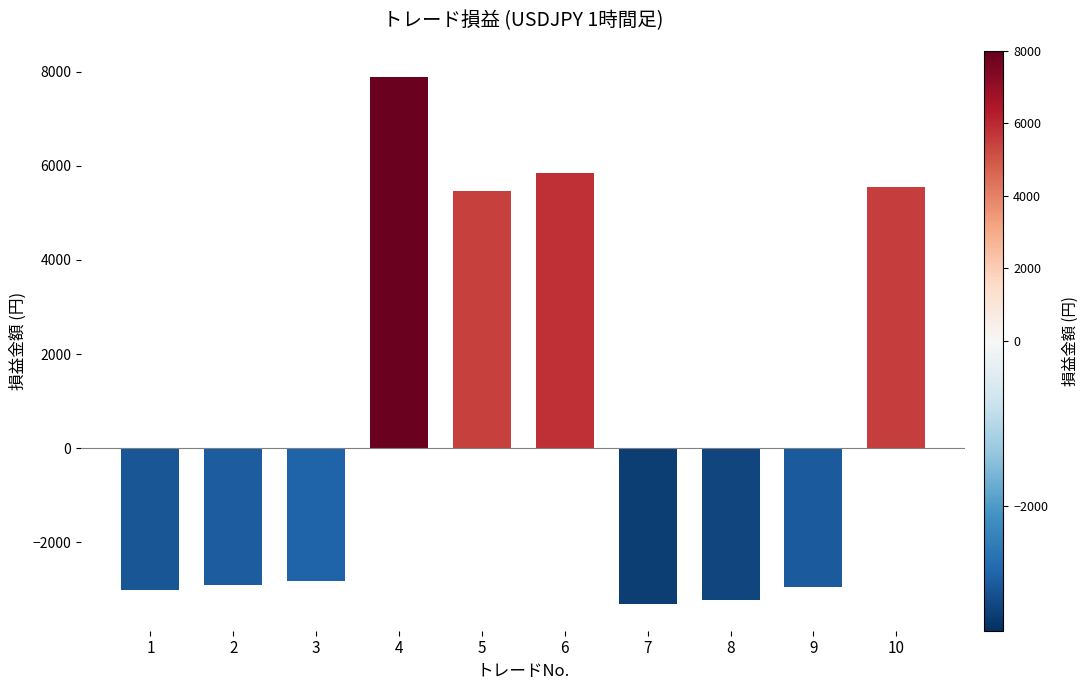

What is the value of the 4th bar from the left?

7875.8